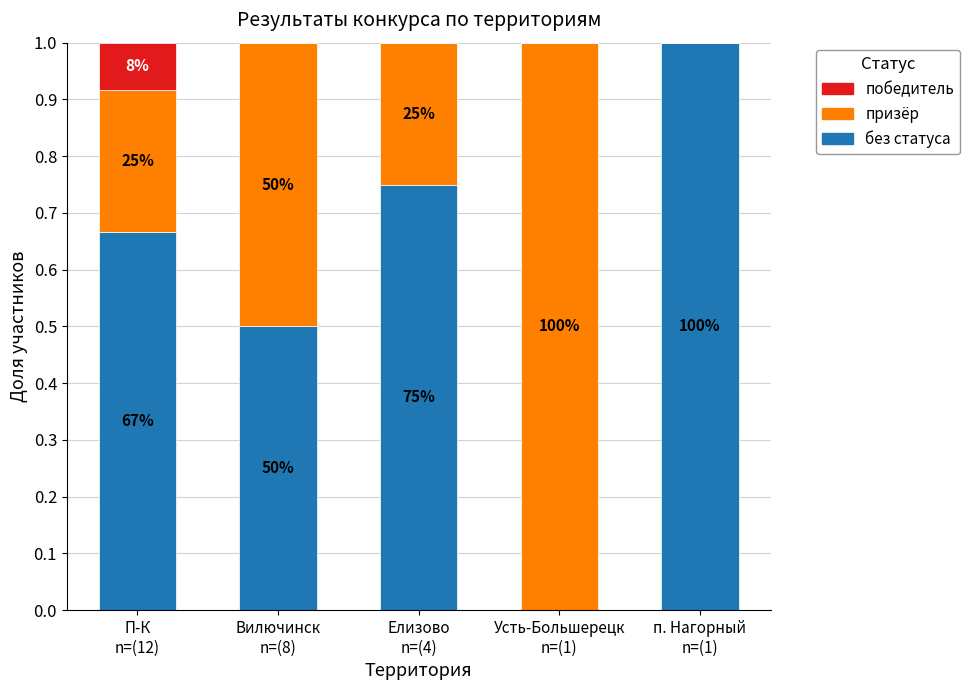

Are the bars horizontal?

No